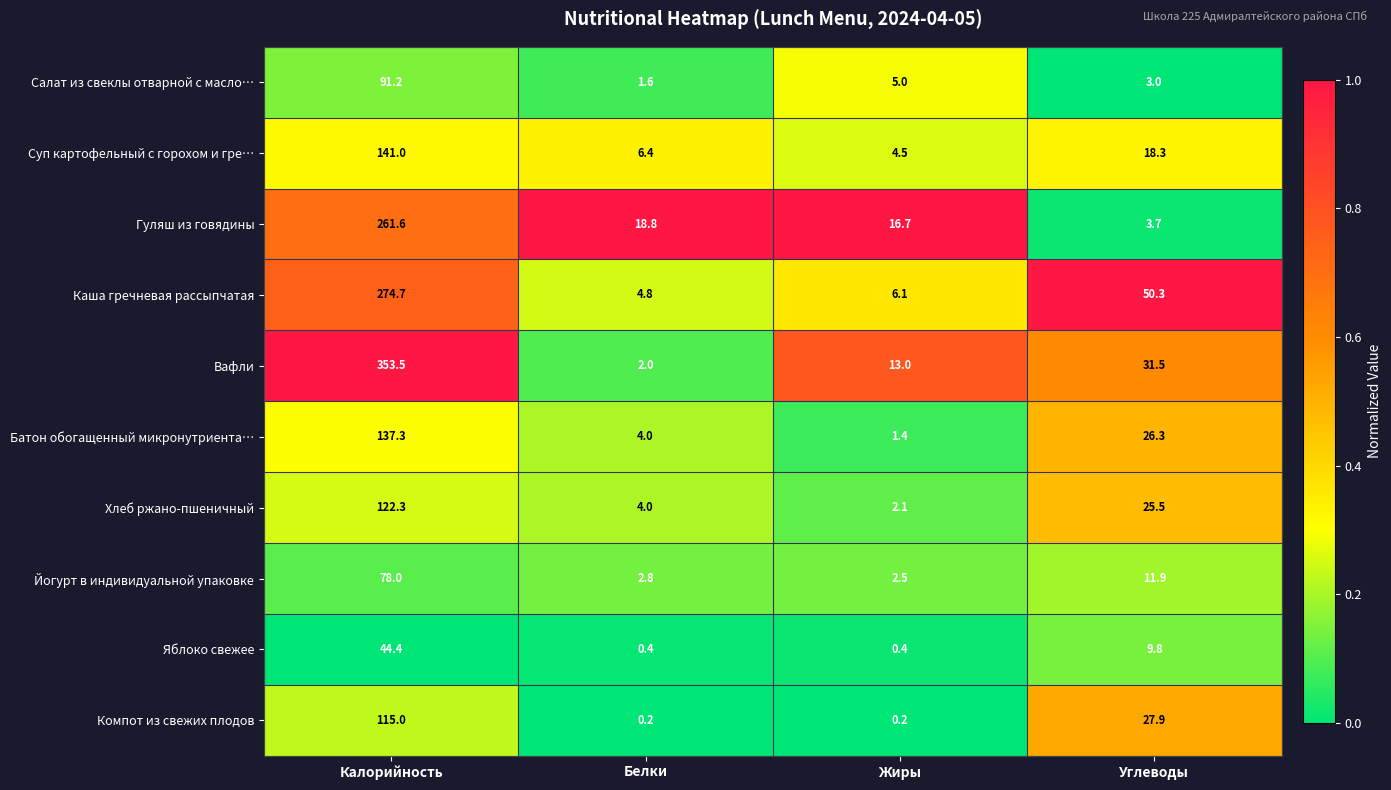

What is the difference between the highest and lowest values at Углеводы?

47.3